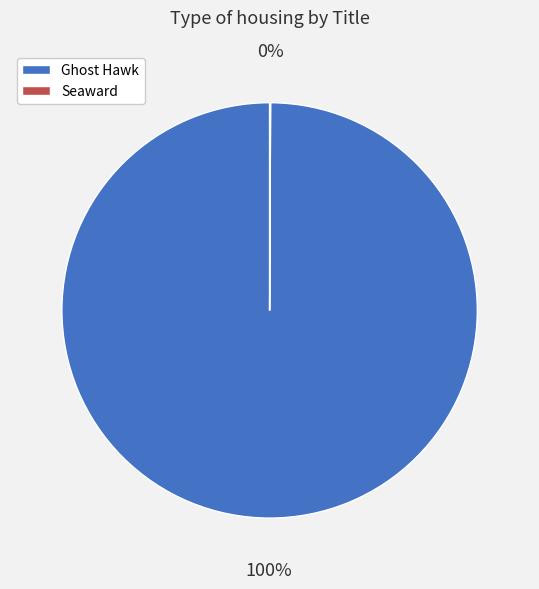

Which slice represents more than half of the pie?

Ghost Hawk